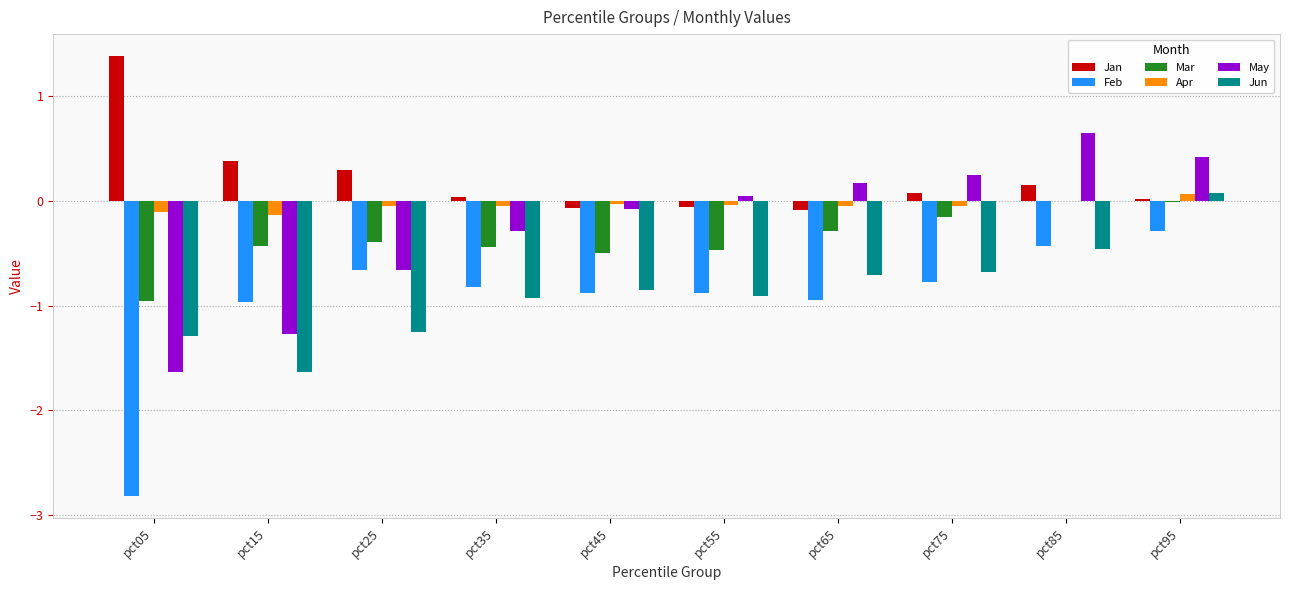

Are the bars horizontal?

No